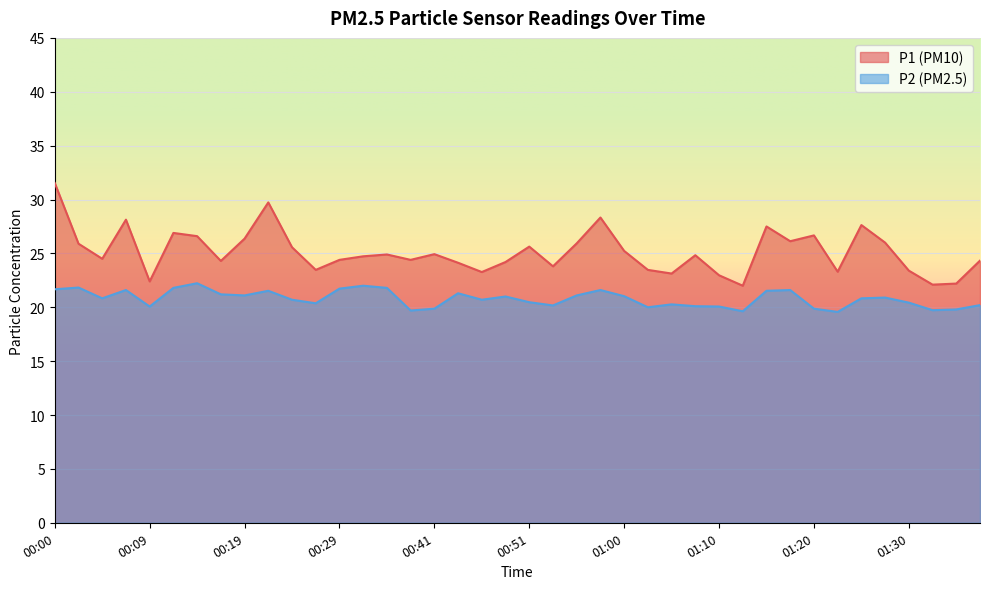

What is the highest value of the P2 series?

22.2